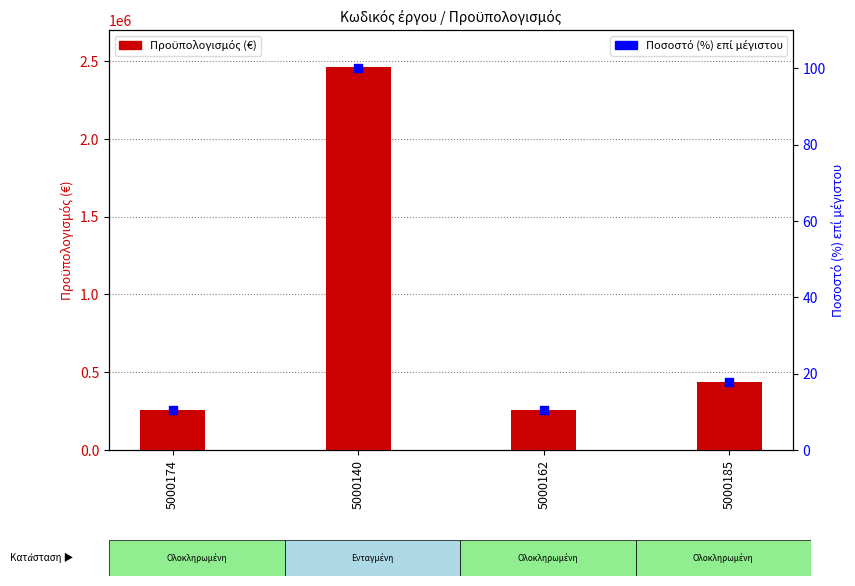

Is the value of Προϋπολογισμός at 5000162 greater than the value of Ποσοστό (%) επί μέγιστου at 5000140?

Yes